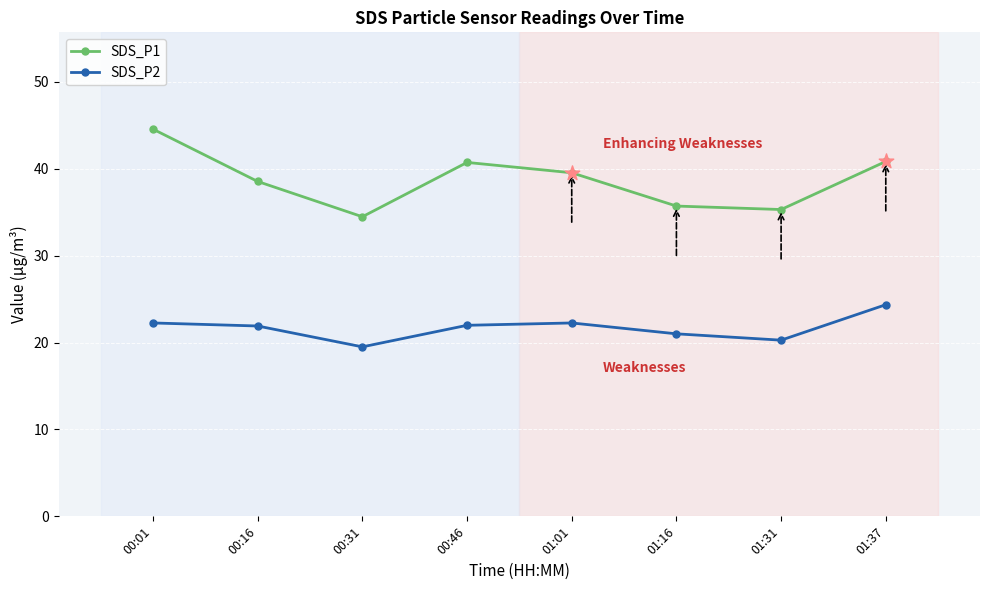

Which series has the largest total across all categories?

SDS_P1